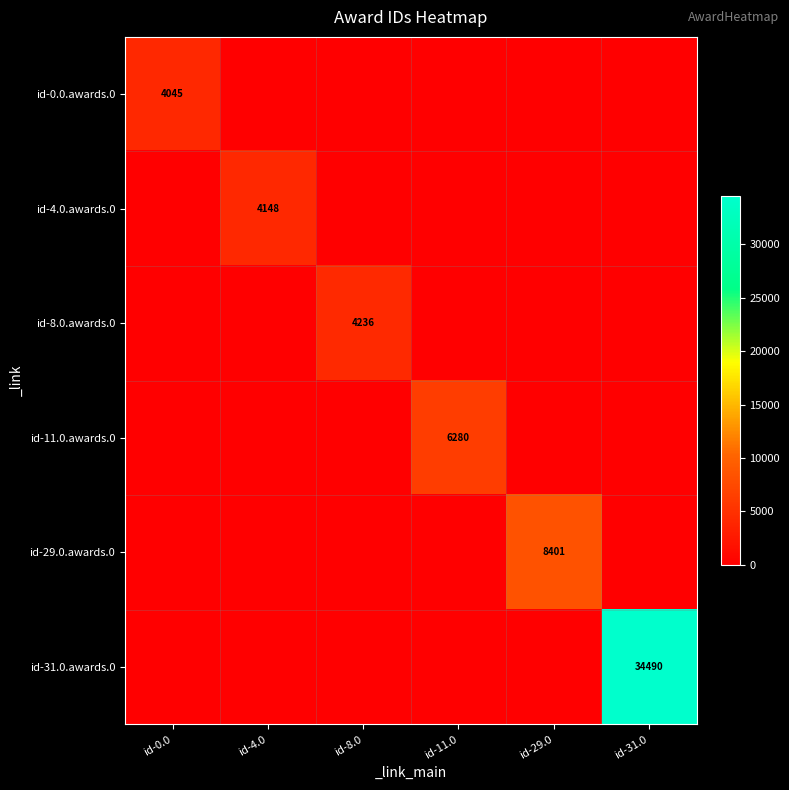

What is the greatest value displayed?

34490